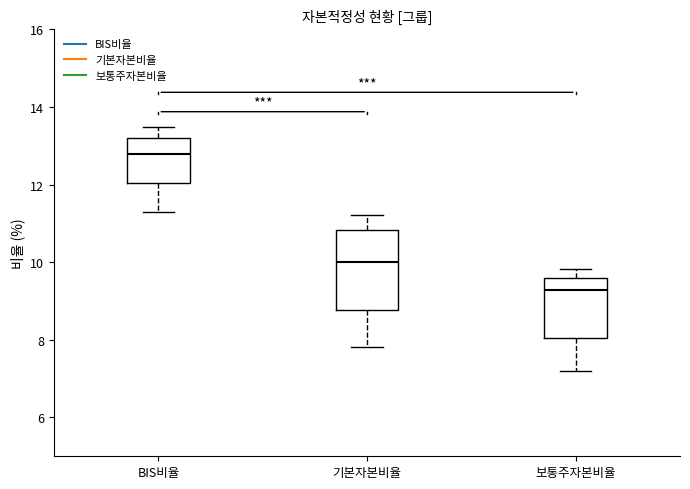

Reading left to right, transcribe this box plot: for each box, give where its median line is, the range the box spans, and where its two whiskers end, as read against the y-axis. The values are not printed on the chart, so give them approximately, as read against the axis.

BIS비율: median 12.8, box 12.0 to 13.2, whiskers 11.4 to 13.4
기본자본비율: median 10.0, box 8.8 to 10.8, whiskers 7.8 to 11.2
보통주자본비율: median 9.2, box 8.0 to 9.6, whiskers 7.2 to 9.8